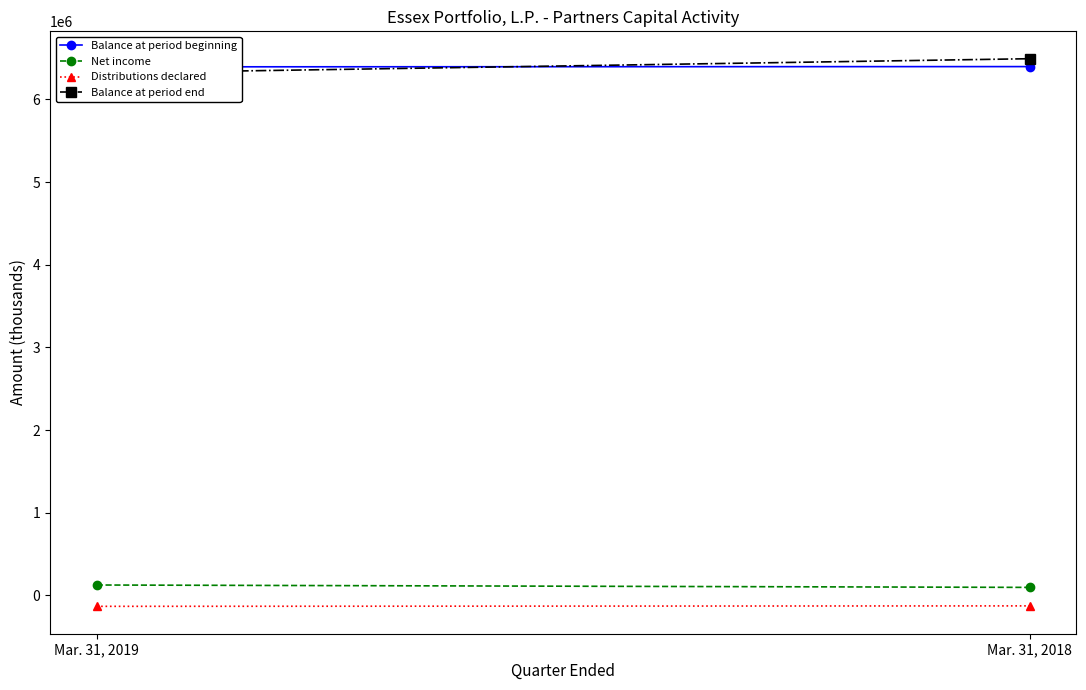

What is the value of the Net income point at the 2nd from the left?

96639